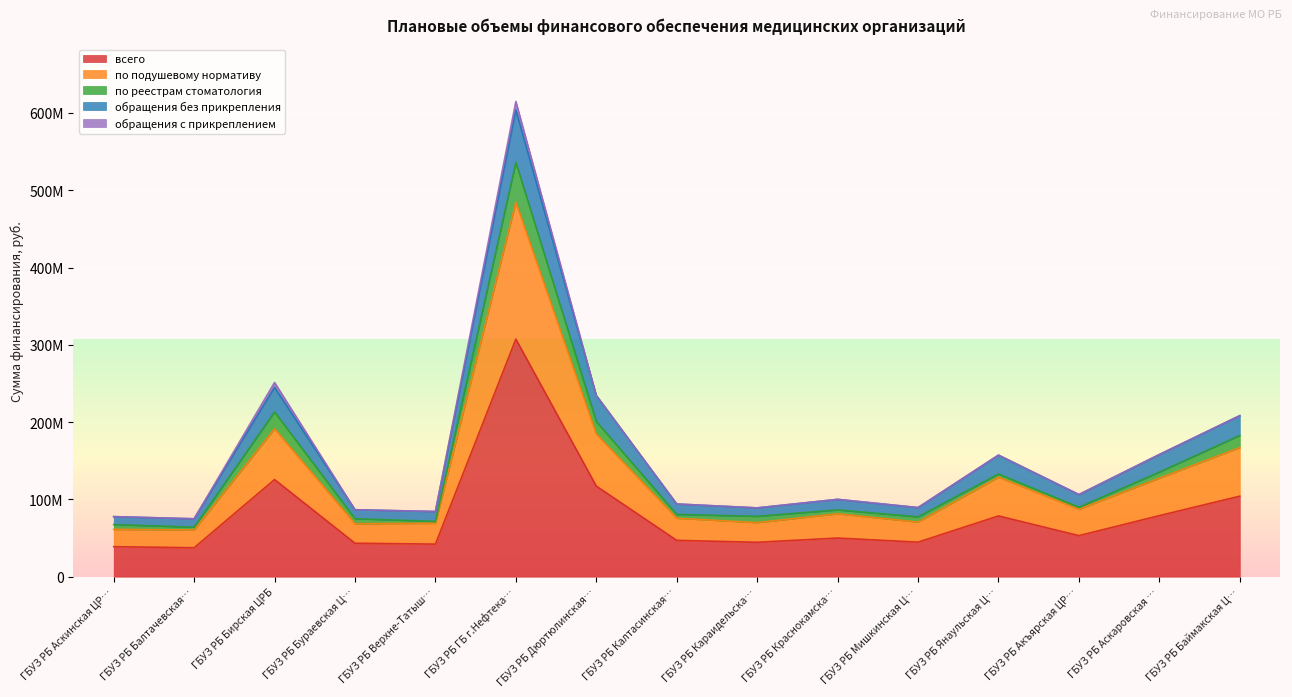

True or false: обращения без прикрепления and по подушевому нормативу intersect in this chart.

False